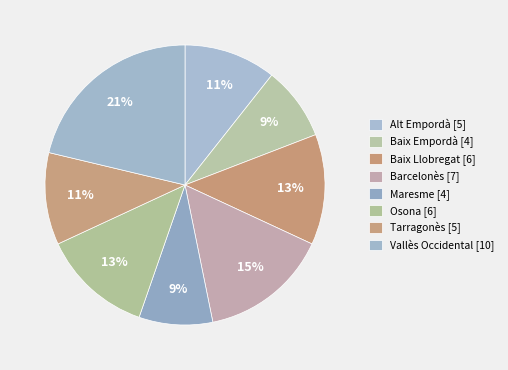

Count the number of slices in the pie.

8